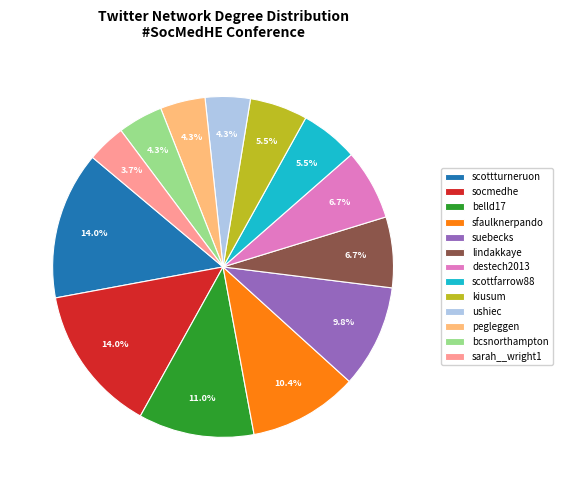

True or false: sfaulknerpando accounts for 10% of the total.

True